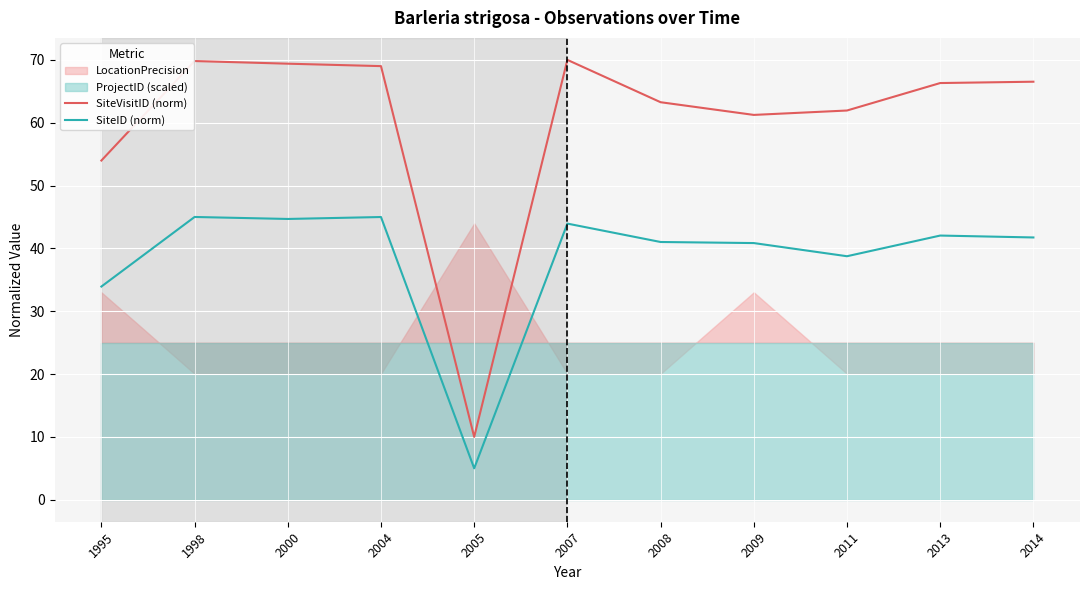

True or false: SiteID (norm) and SiteVisitID (norm) intersect in this chart.

False